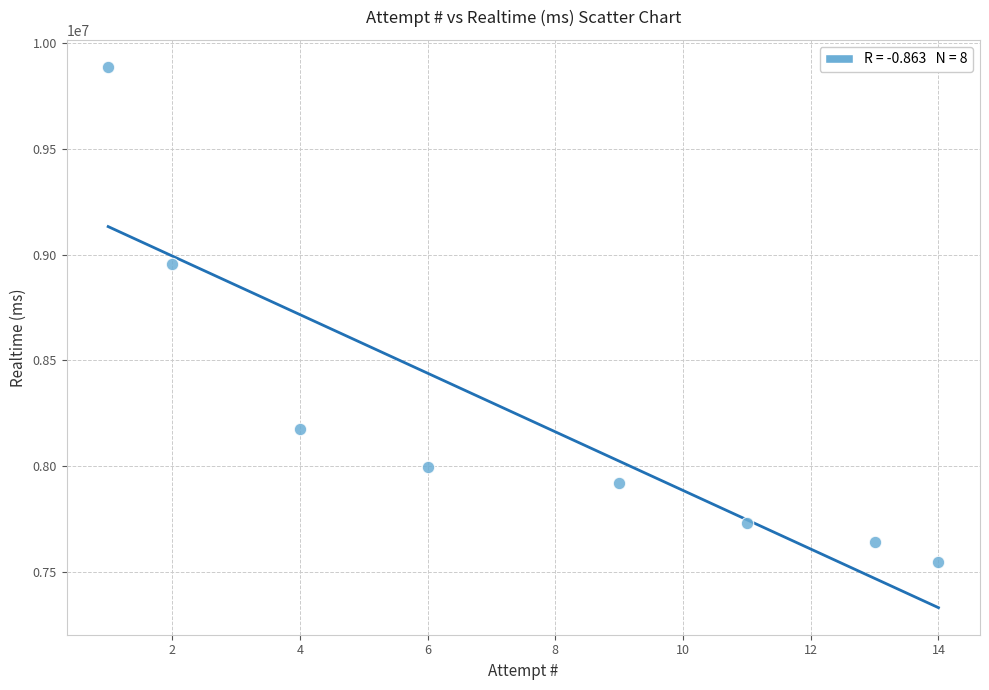

What Y value in the scatter plot is closest to 8716430?

8954508